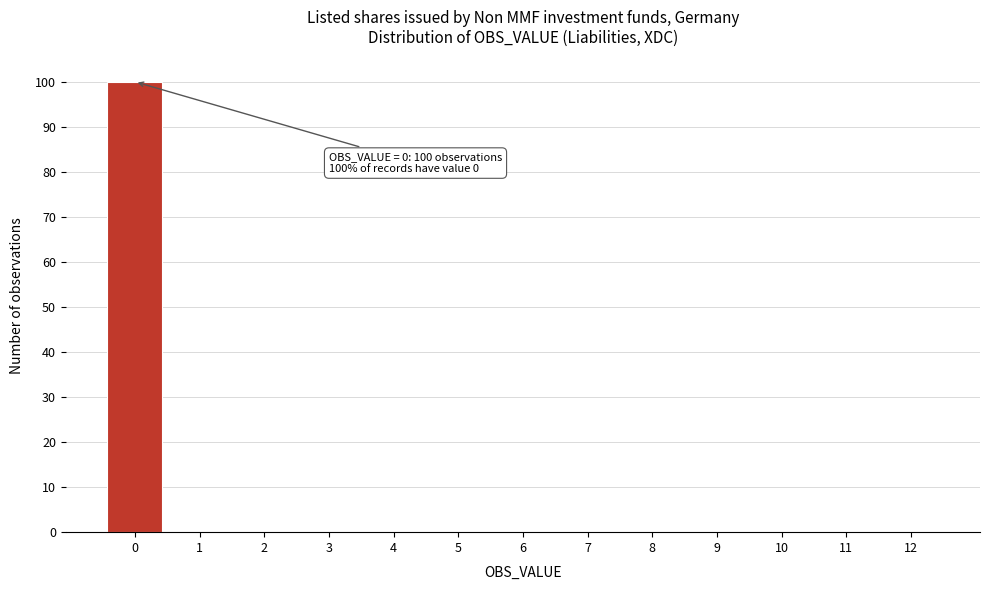

Reading left to right, transcribe all the data shown in this chart.

0=100	1=0	2=0	3=0	4=0	5=0	6=0	7=0	8=0	9=0	10=0	11=0	12=0